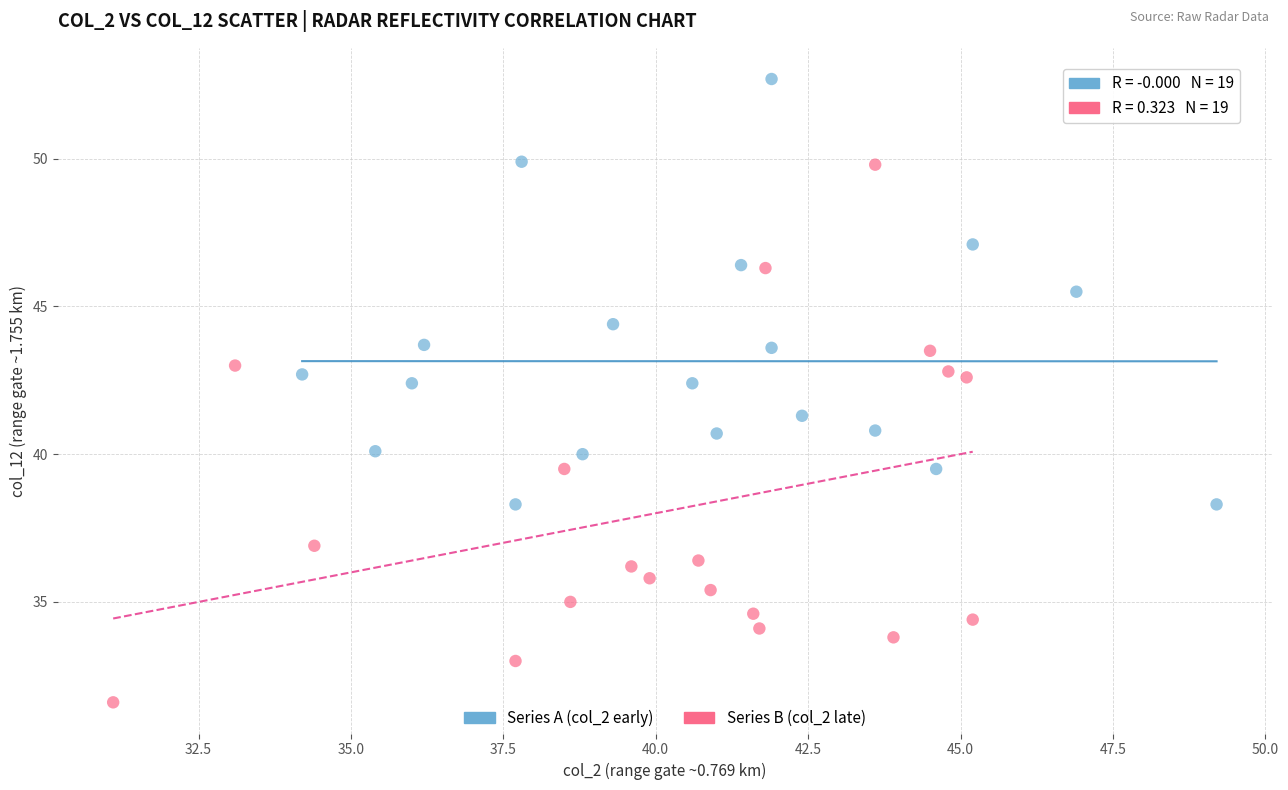

Which series contains the highest Y value?

Series A (col_2 early)